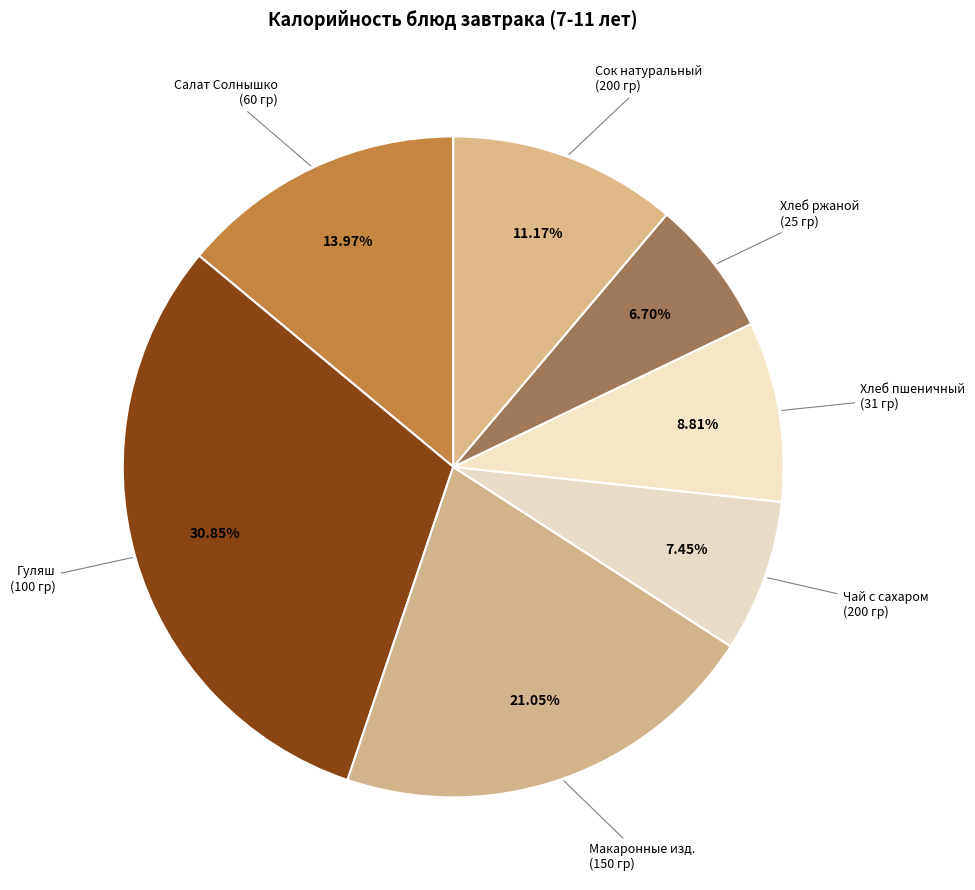

How many segments does this pie chart have?

7